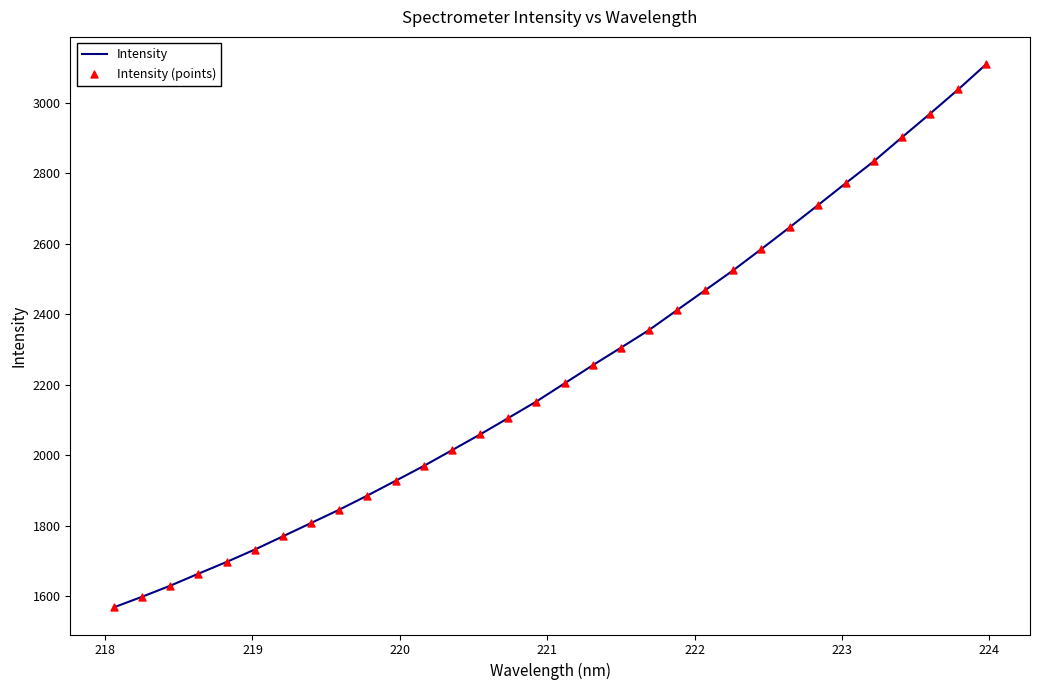

What is the smallest value displayed?

1568.6